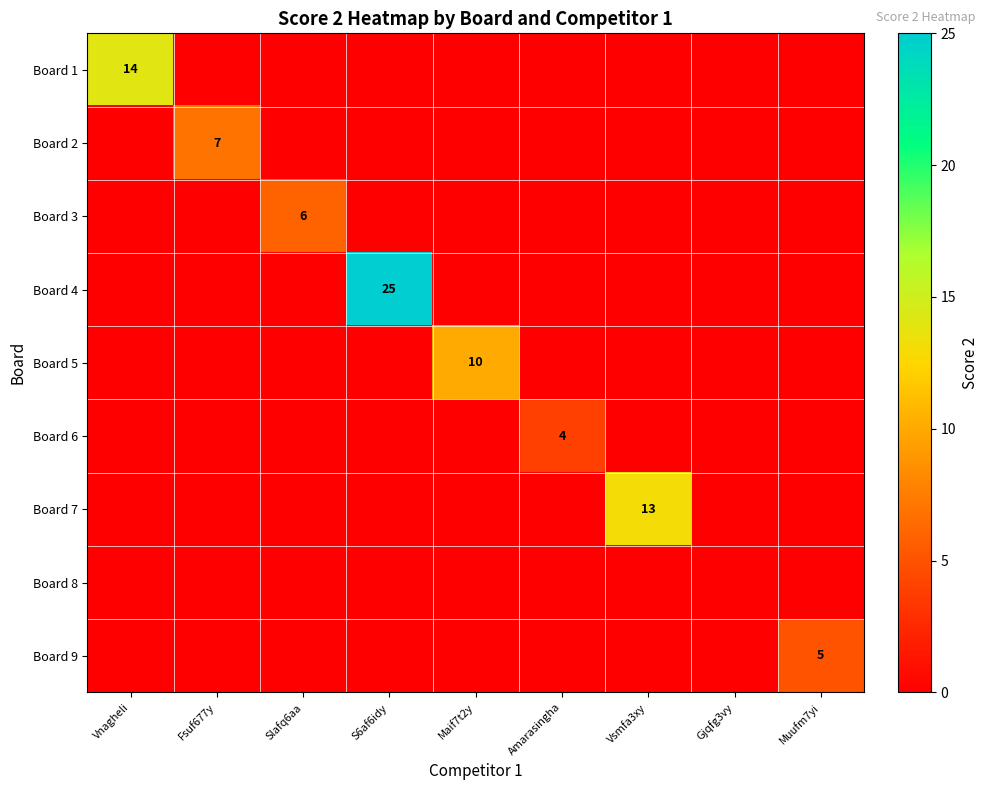

The Board 6 series shows 4 at Amarasingha. True or false?

True